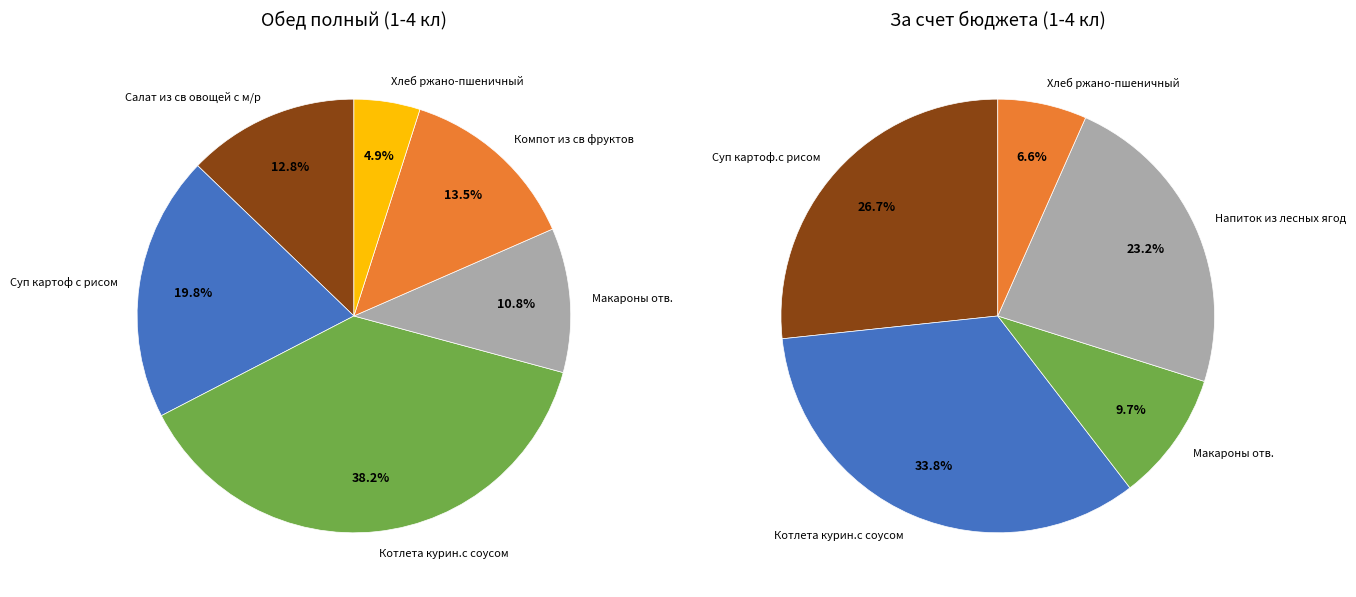

To the nearest percent, what is the difference between the largest and smallest slice percentages?

33%